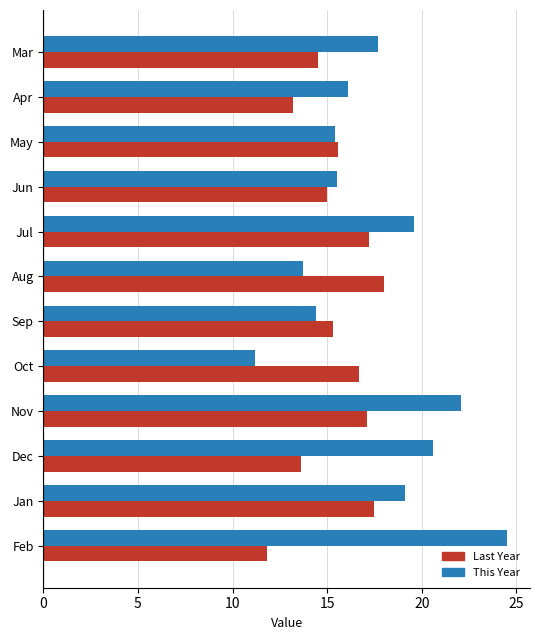

At which category is the sum across all series the highest?

Nov